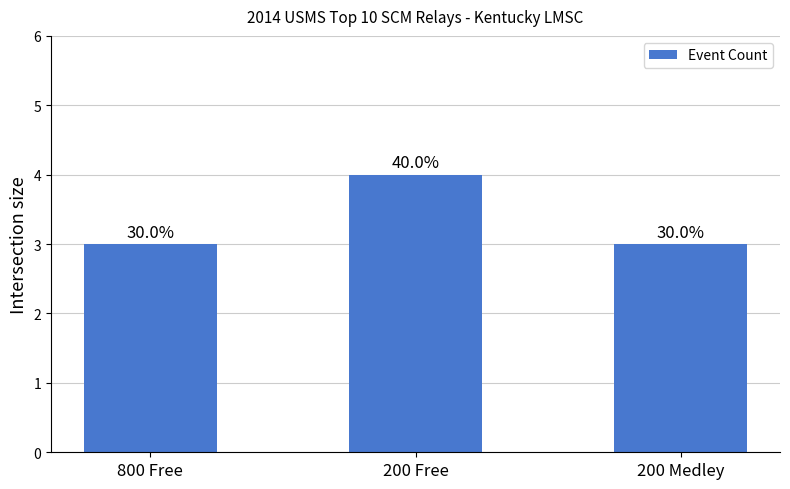

Reading left to right, transcribe all the data shown in this chart.

3	4	3